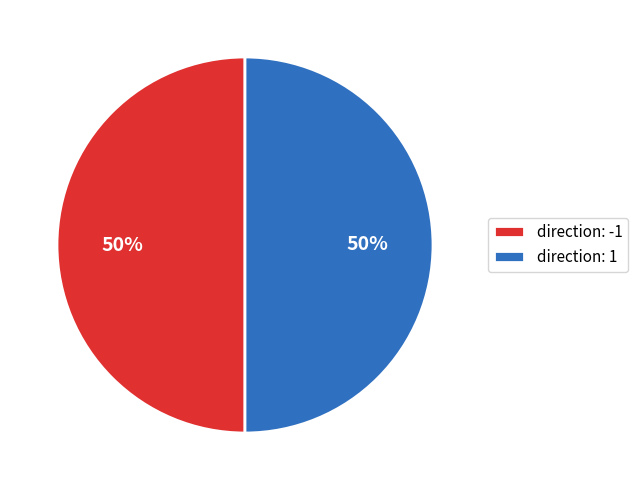

How many slices are in this pie chart?

2